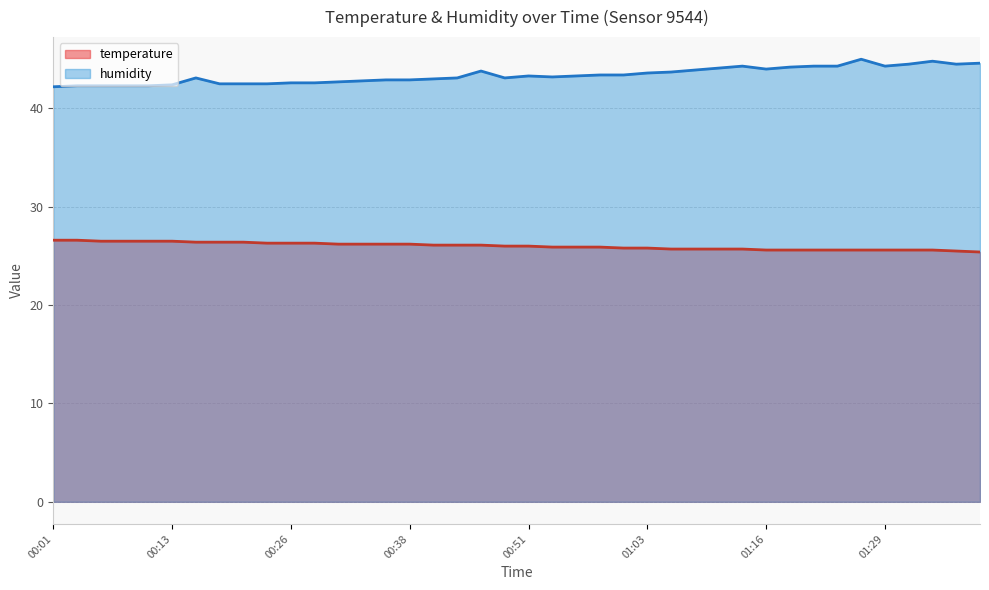

What is the label of the 1st point from the right?

01:39